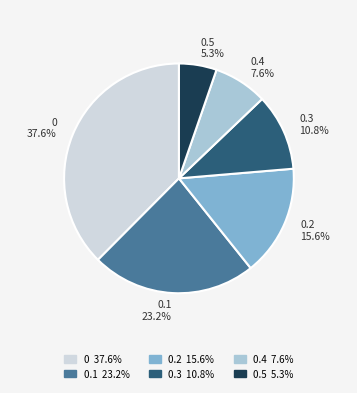

Rank the categories by value from lowest to highest.

0.5, 0.4, 0.3, 0.2, 0.1, 0